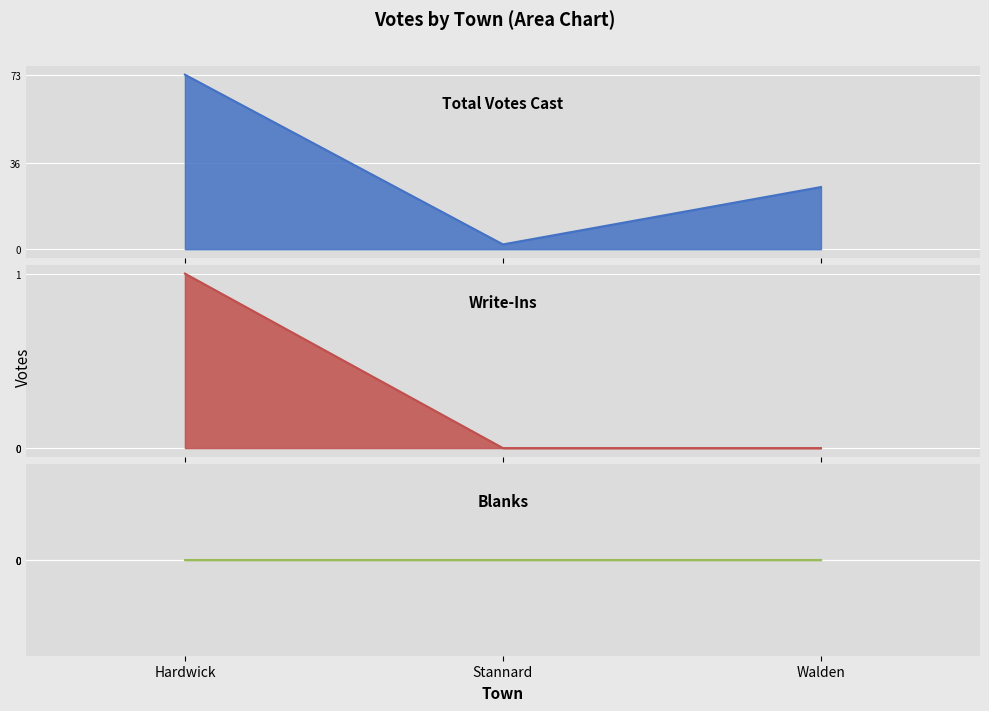

What is the total value across all series at Walden?

26